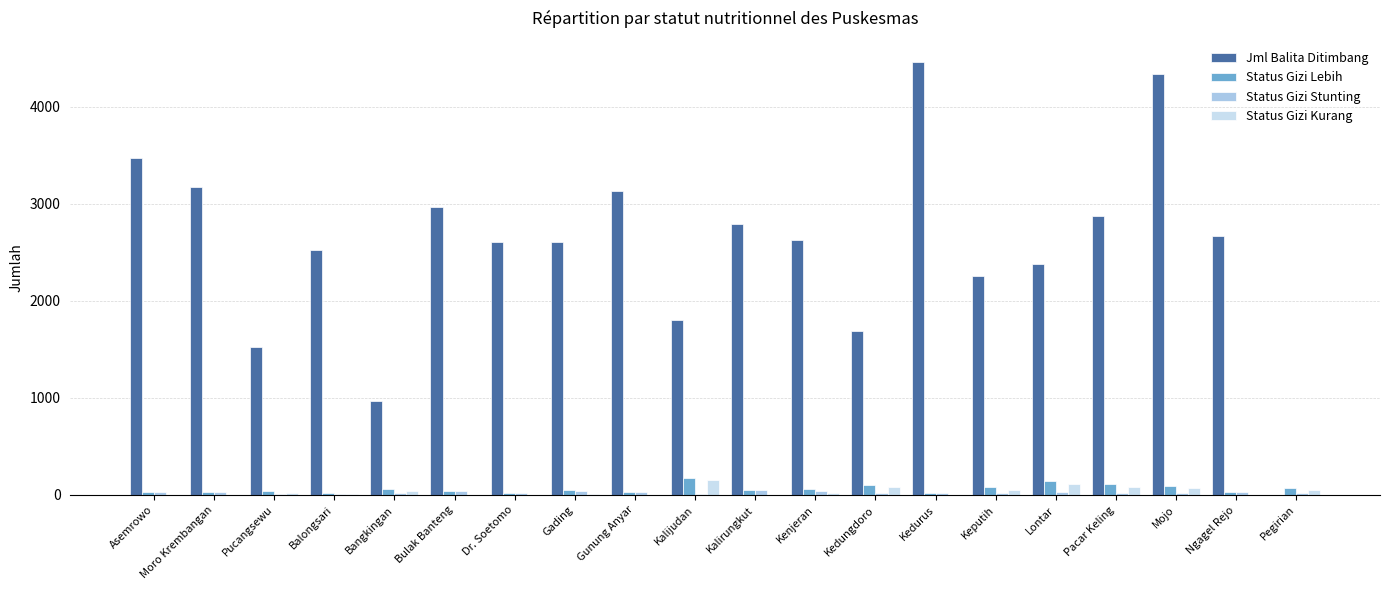

What is the sum of all Jml Balita Ditimbang values?

50838